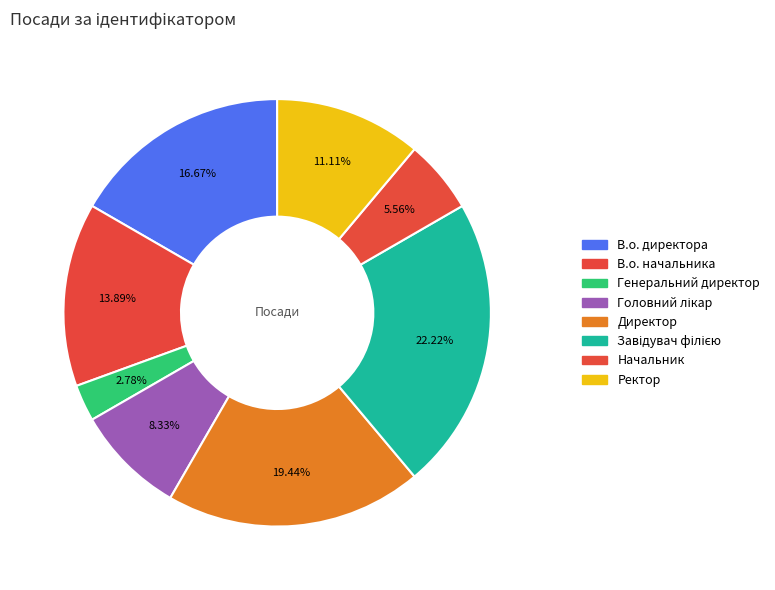

Is there any slice that represents more than half of the pie?

No